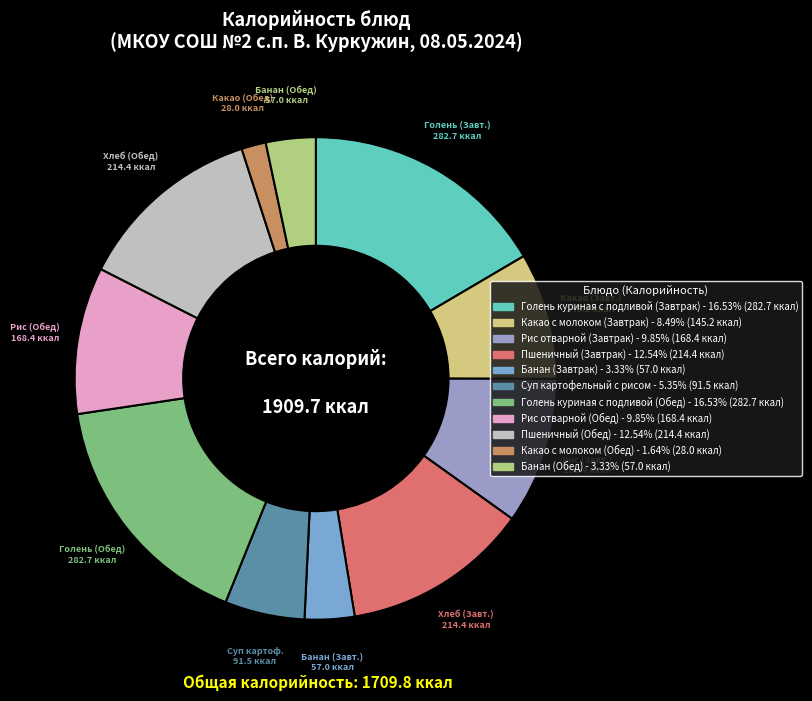

To the nearest percent, what is the difference between the largest and smallest slice percentages?

15%